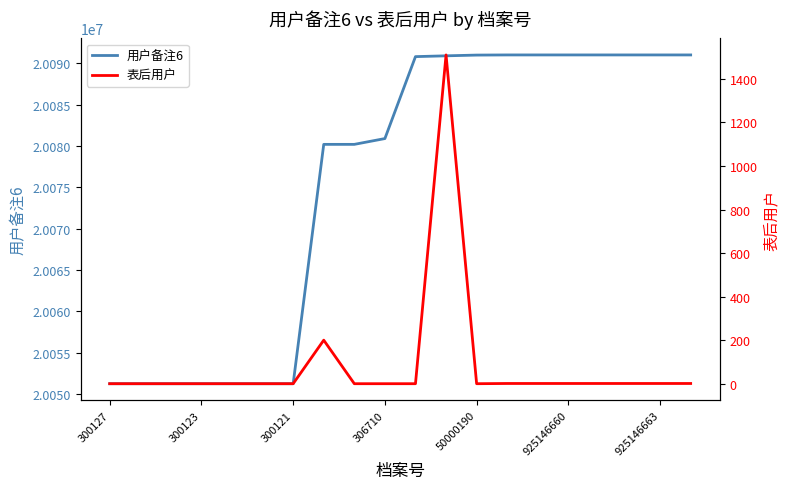

Is it true that 用户备注6 equals 20091030 at 925146663?

True